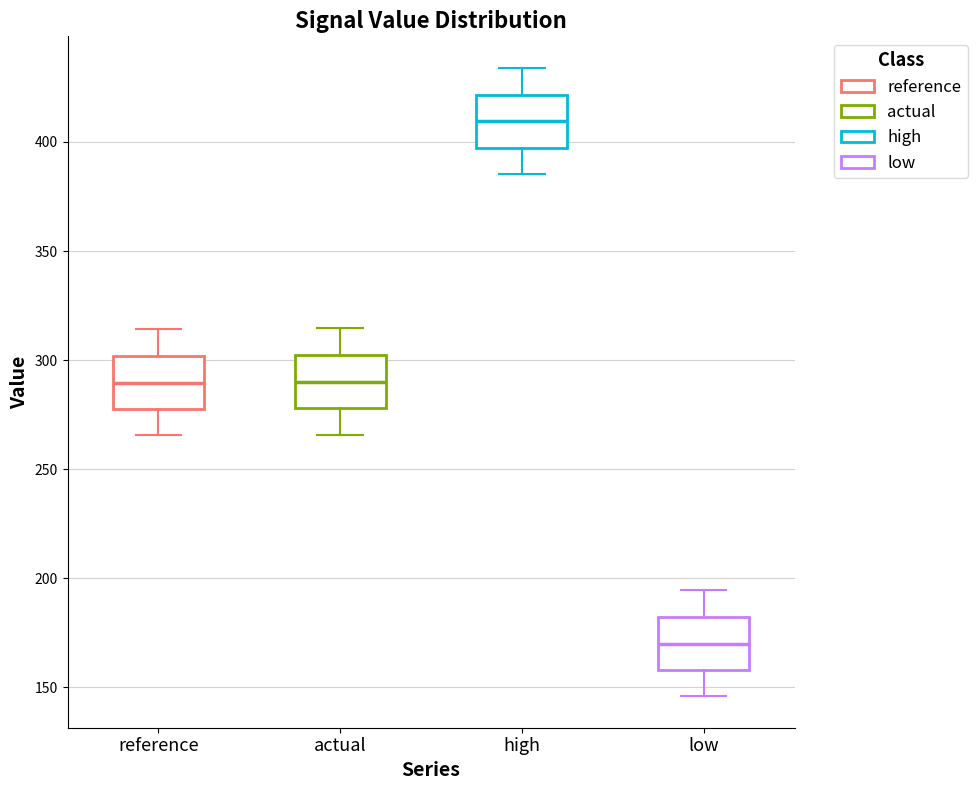

Which box's median line is the lowest?

low